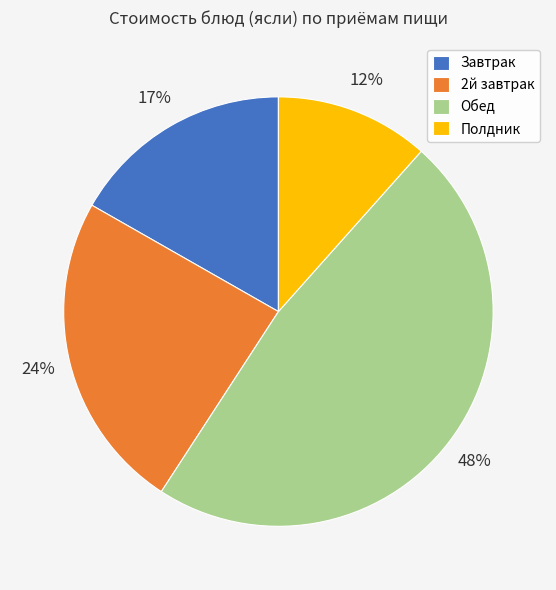

Count the number of slices in the pie.

4